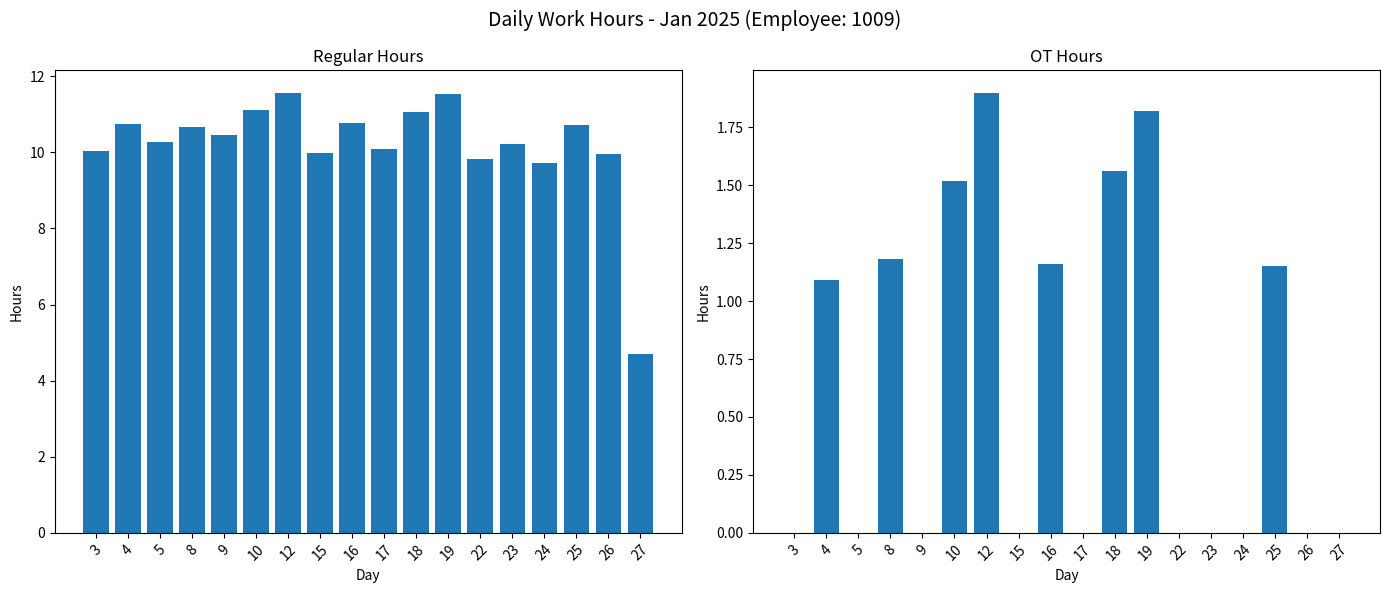

Is it true that OT Hours equals 0.0 at 17?

True